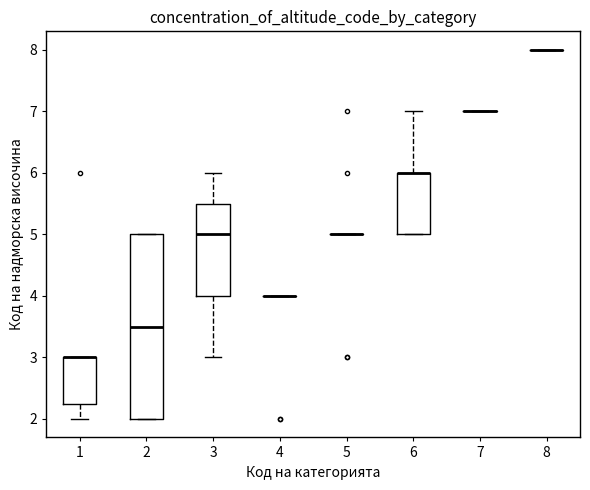

Which box is the tallest, from its lower edge to its upper edge?

2